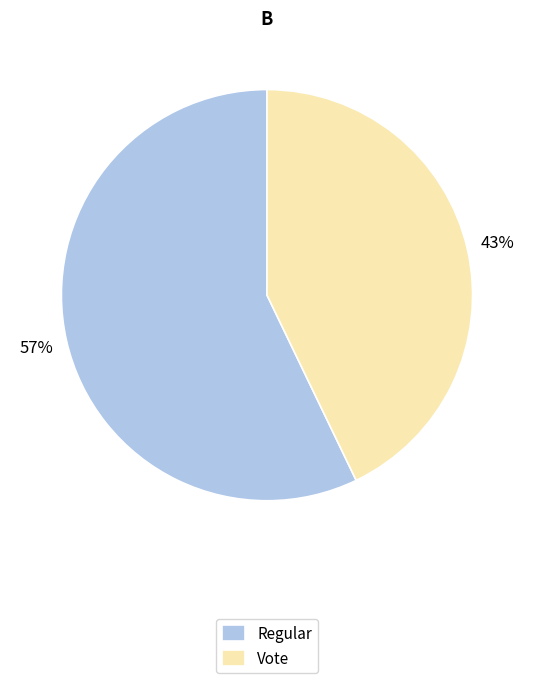

Between Regular and Vote, which is larger?

Regular